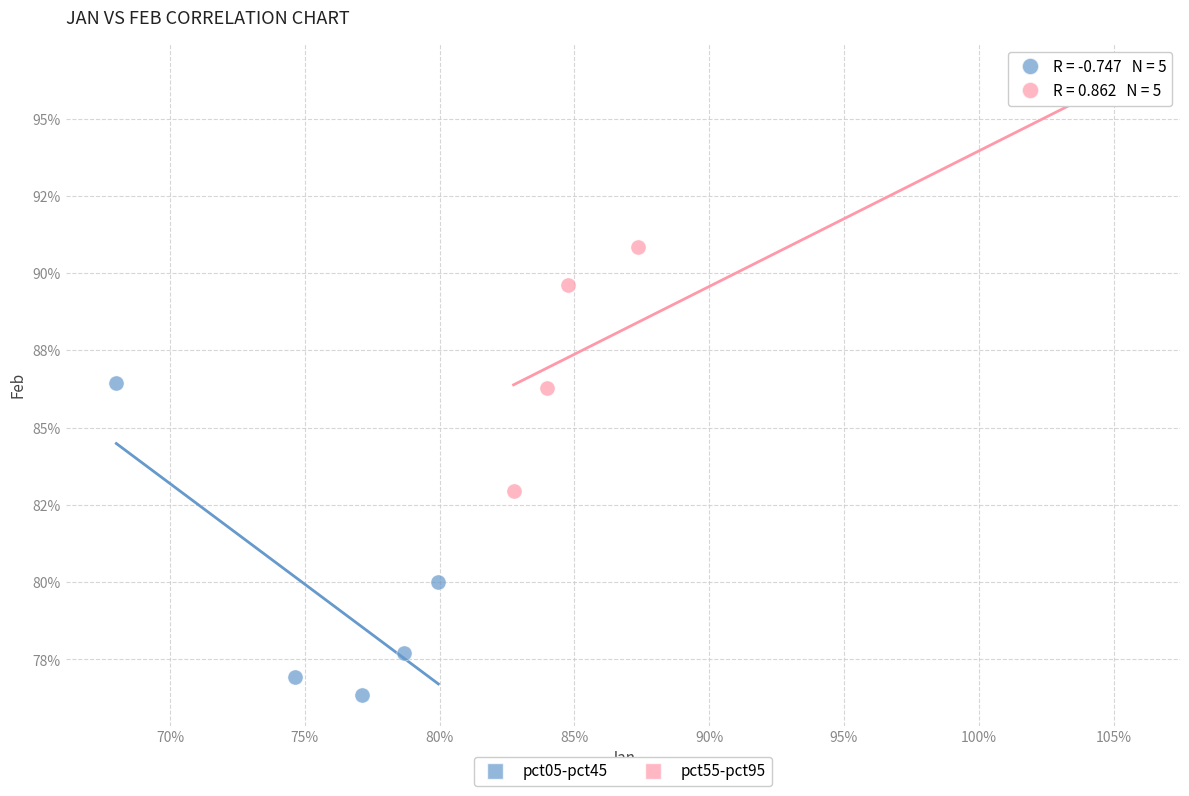

Which series contains the highest Y value?

pct55-pct95